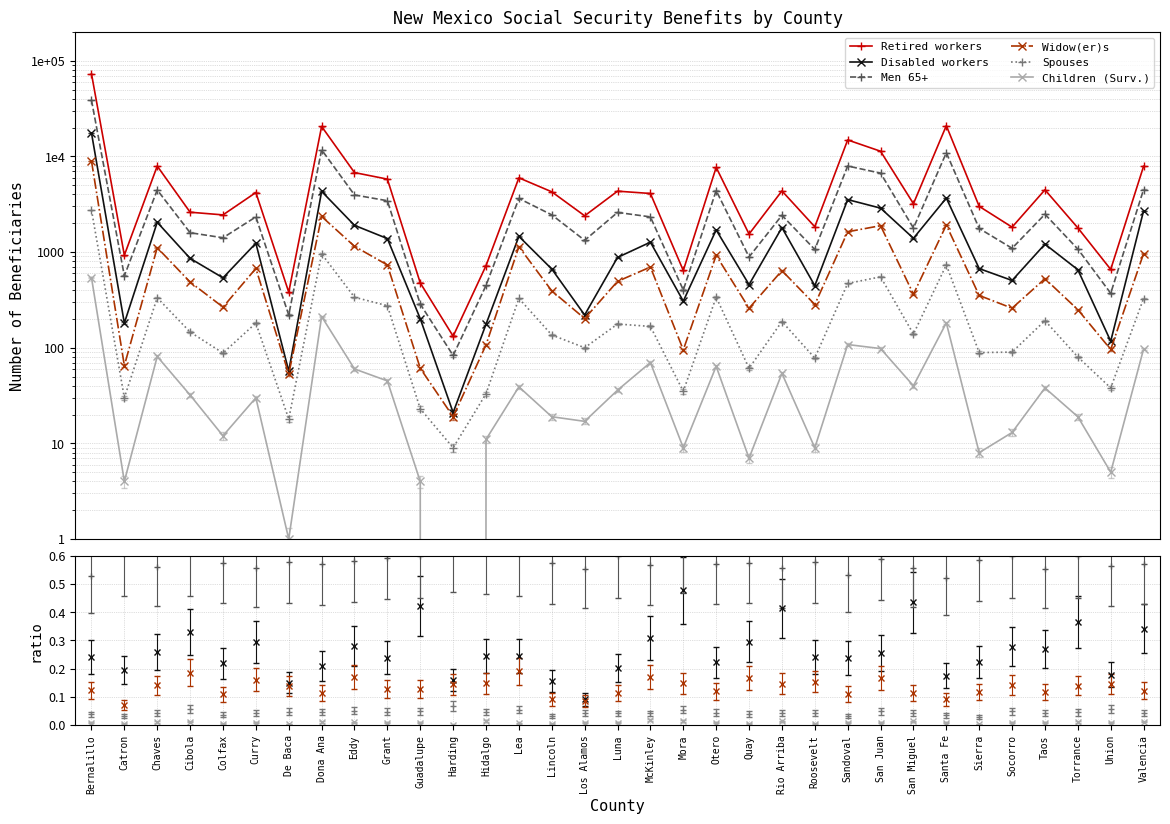

What is the value of the Disabled workers point at the 21st from the left?

457